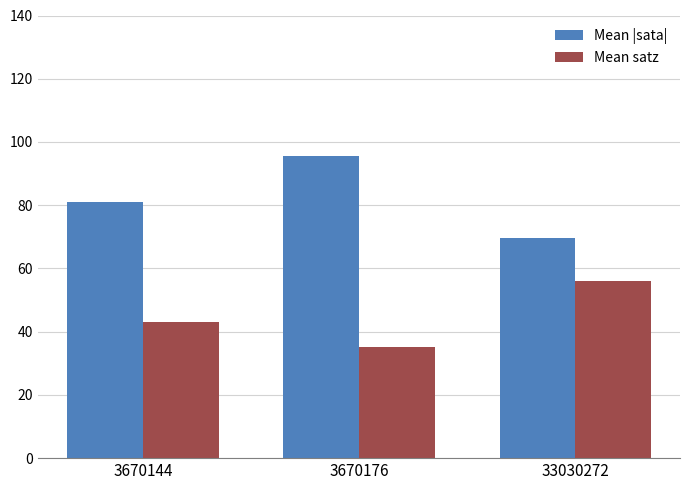

Is the value of Mean satz at 3670176 greater than the value of Mean |sata| at 3670144?

No